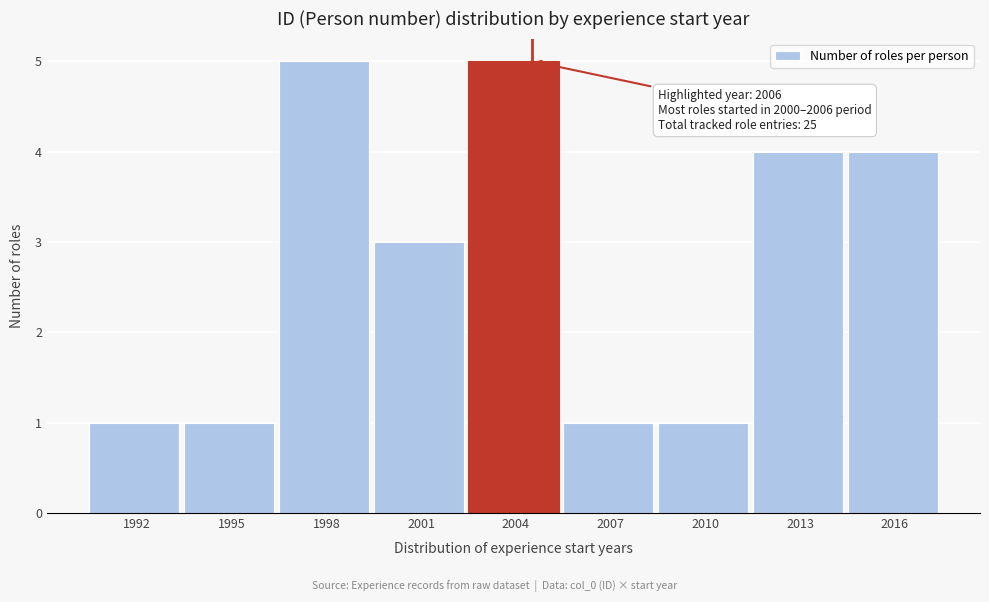

Reading left to right, transcribe all the data shown in this chart.

1992=1	1995=1	1998=5	2001=3	2004=5	2007=1	2010=1	2013=4	2016=4